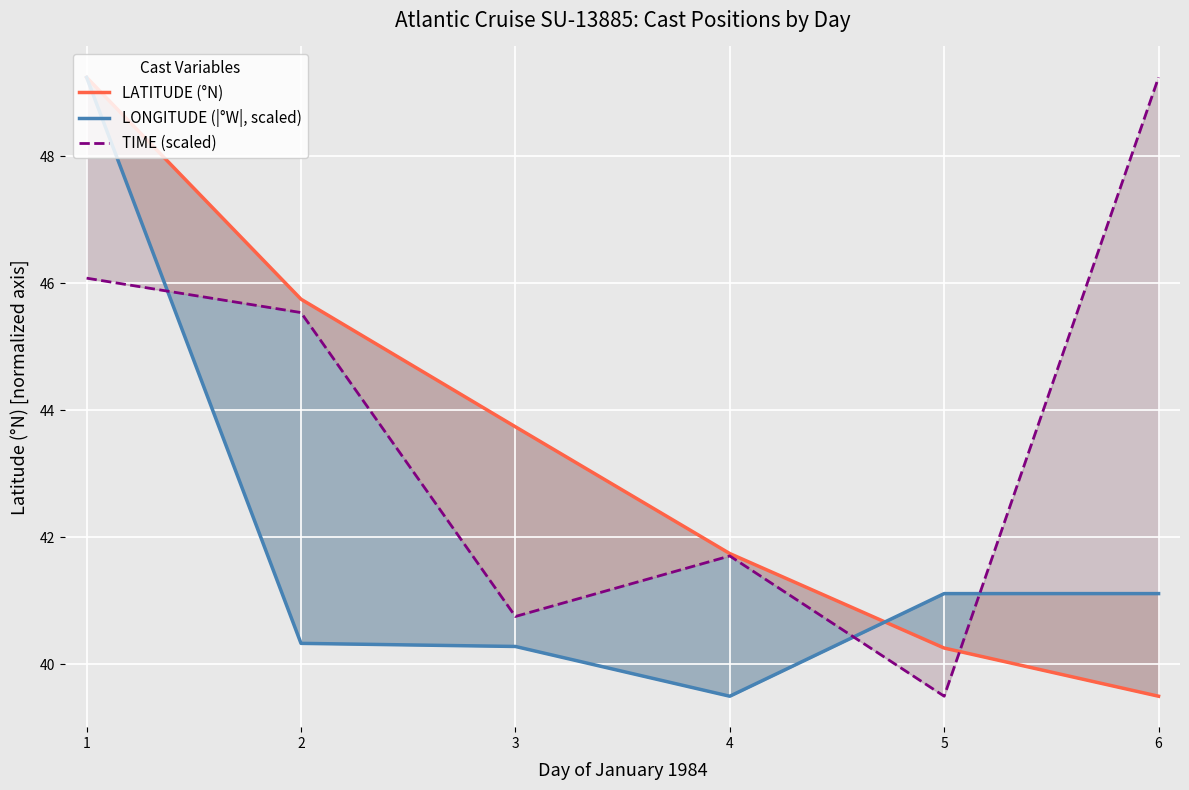

Read the LATITUDE (°N) value at 3.

43.7